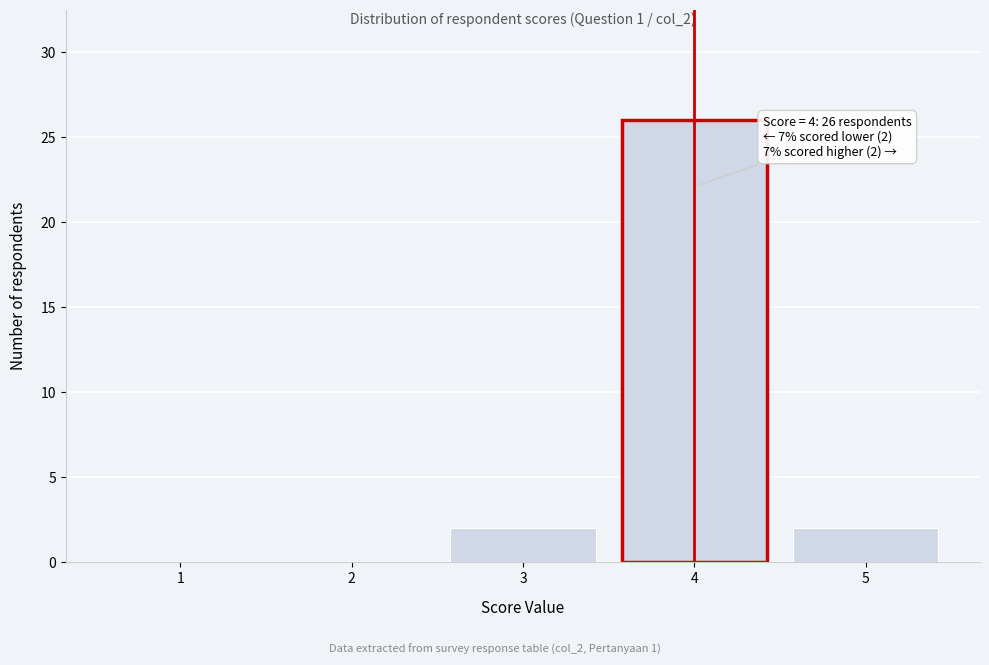

Reading left to right, extract all data points from this chart.

1=0	2=0	3=2	4=26	5=2